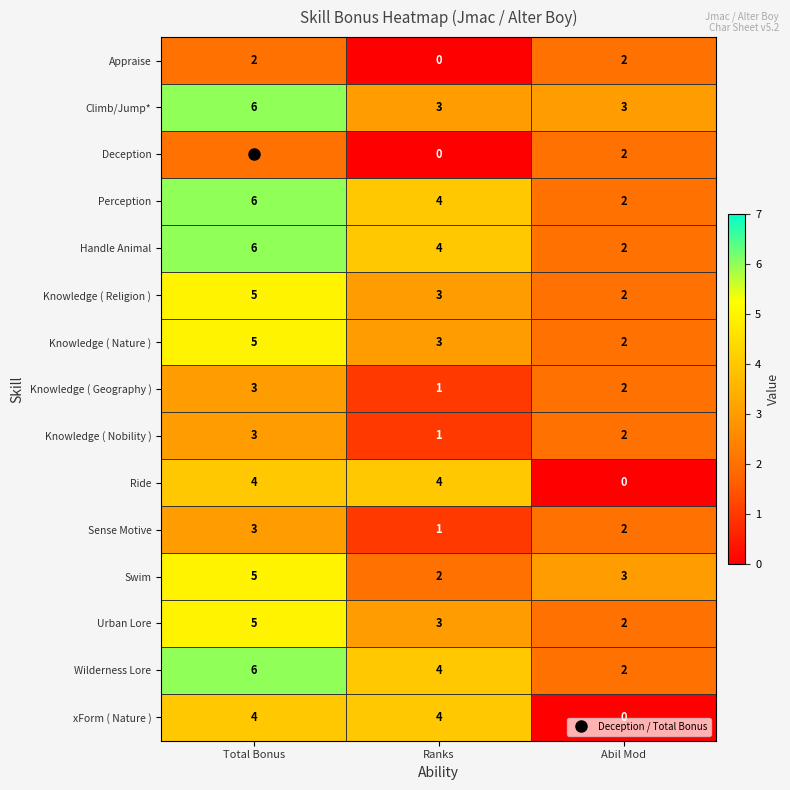

What is the total value across all series at Abil Mod?

28